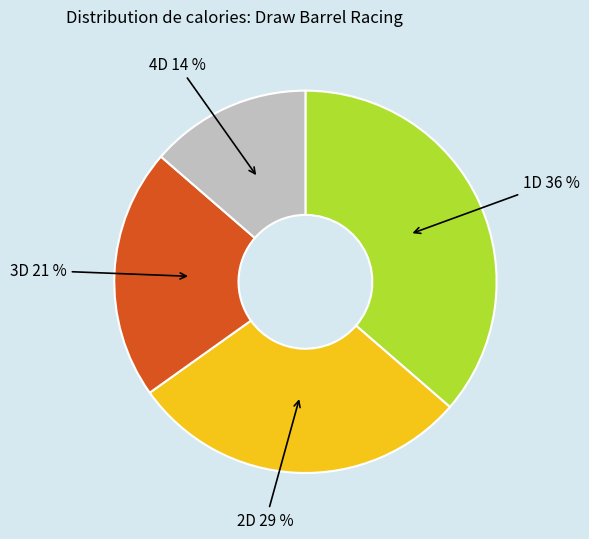

Is there any slice that represents more than half of the pie?

No